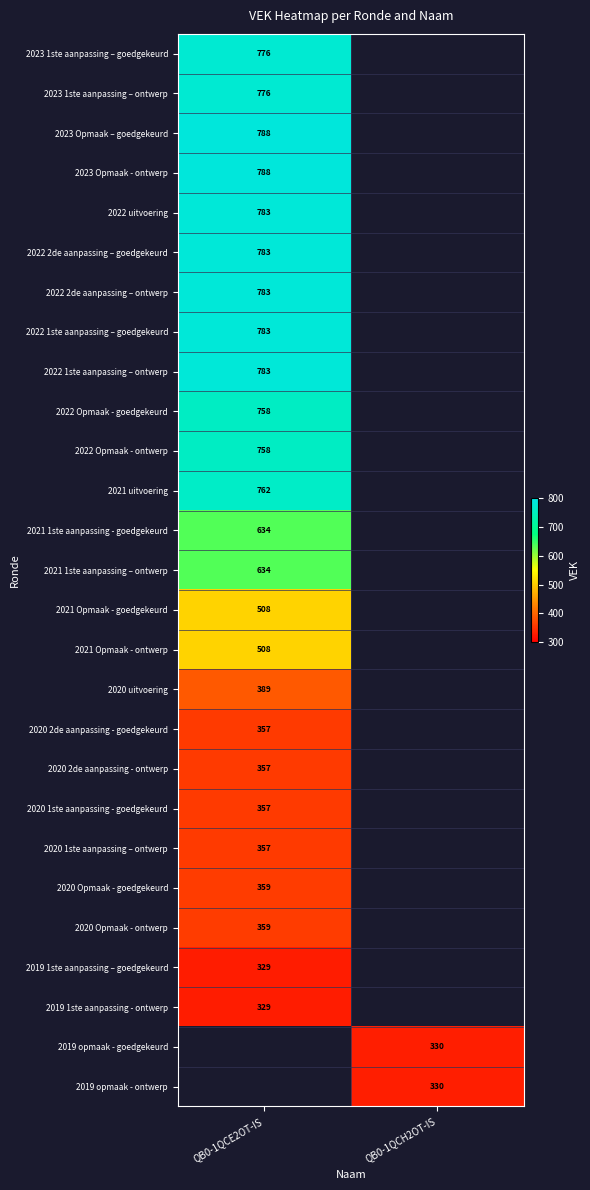

True or false: 2022 Opmaak - goedgekeurd has a value of 758 at QB0-1QCE2OT-IS.

True